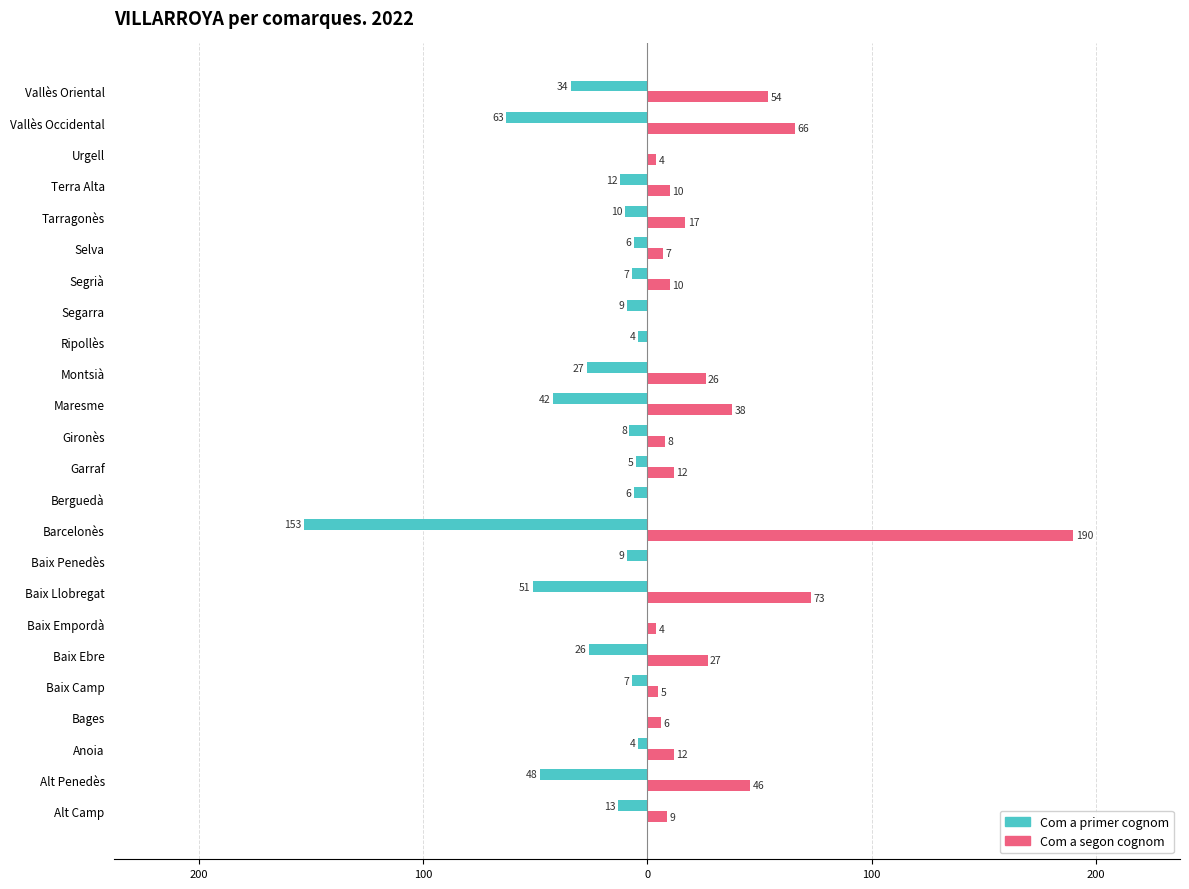

What are all the series names shown in the legend?

Com a primer cognom, Com a segon cognom